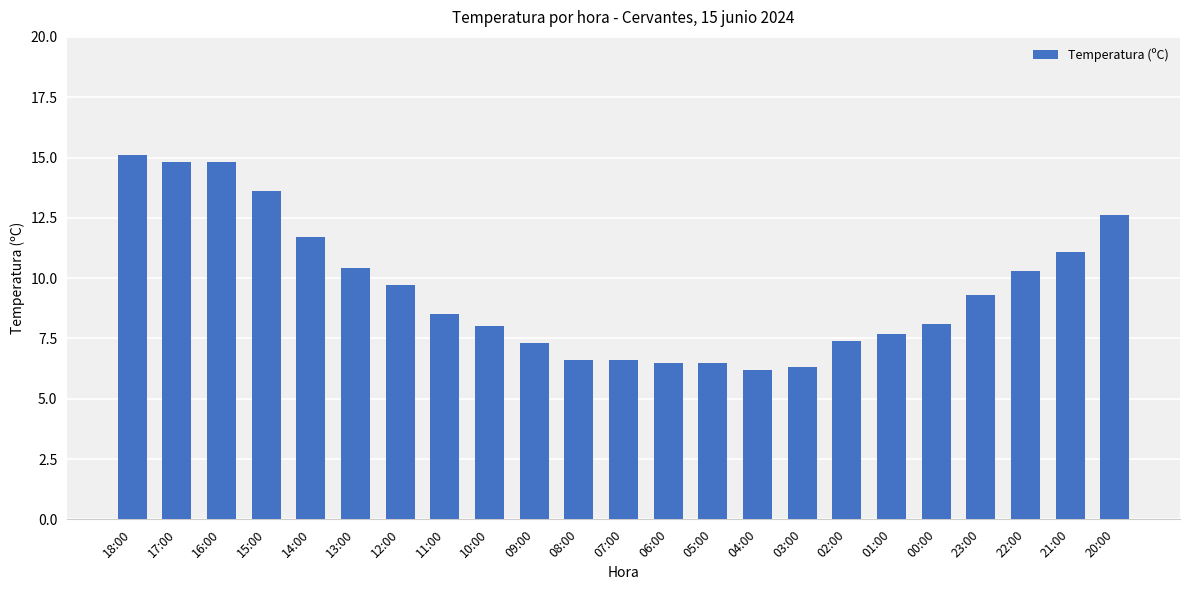

Reading left to right, list all the values displayed in this chart.

15.1	14.8	14.8	13.6	11.7	10.4	9.7	8.5	8.0	7.3	6.6	6.6	6.5	6.5	6.2	6.3	7.4	7.7	8.1	9.3	10.3	11.1	12.6